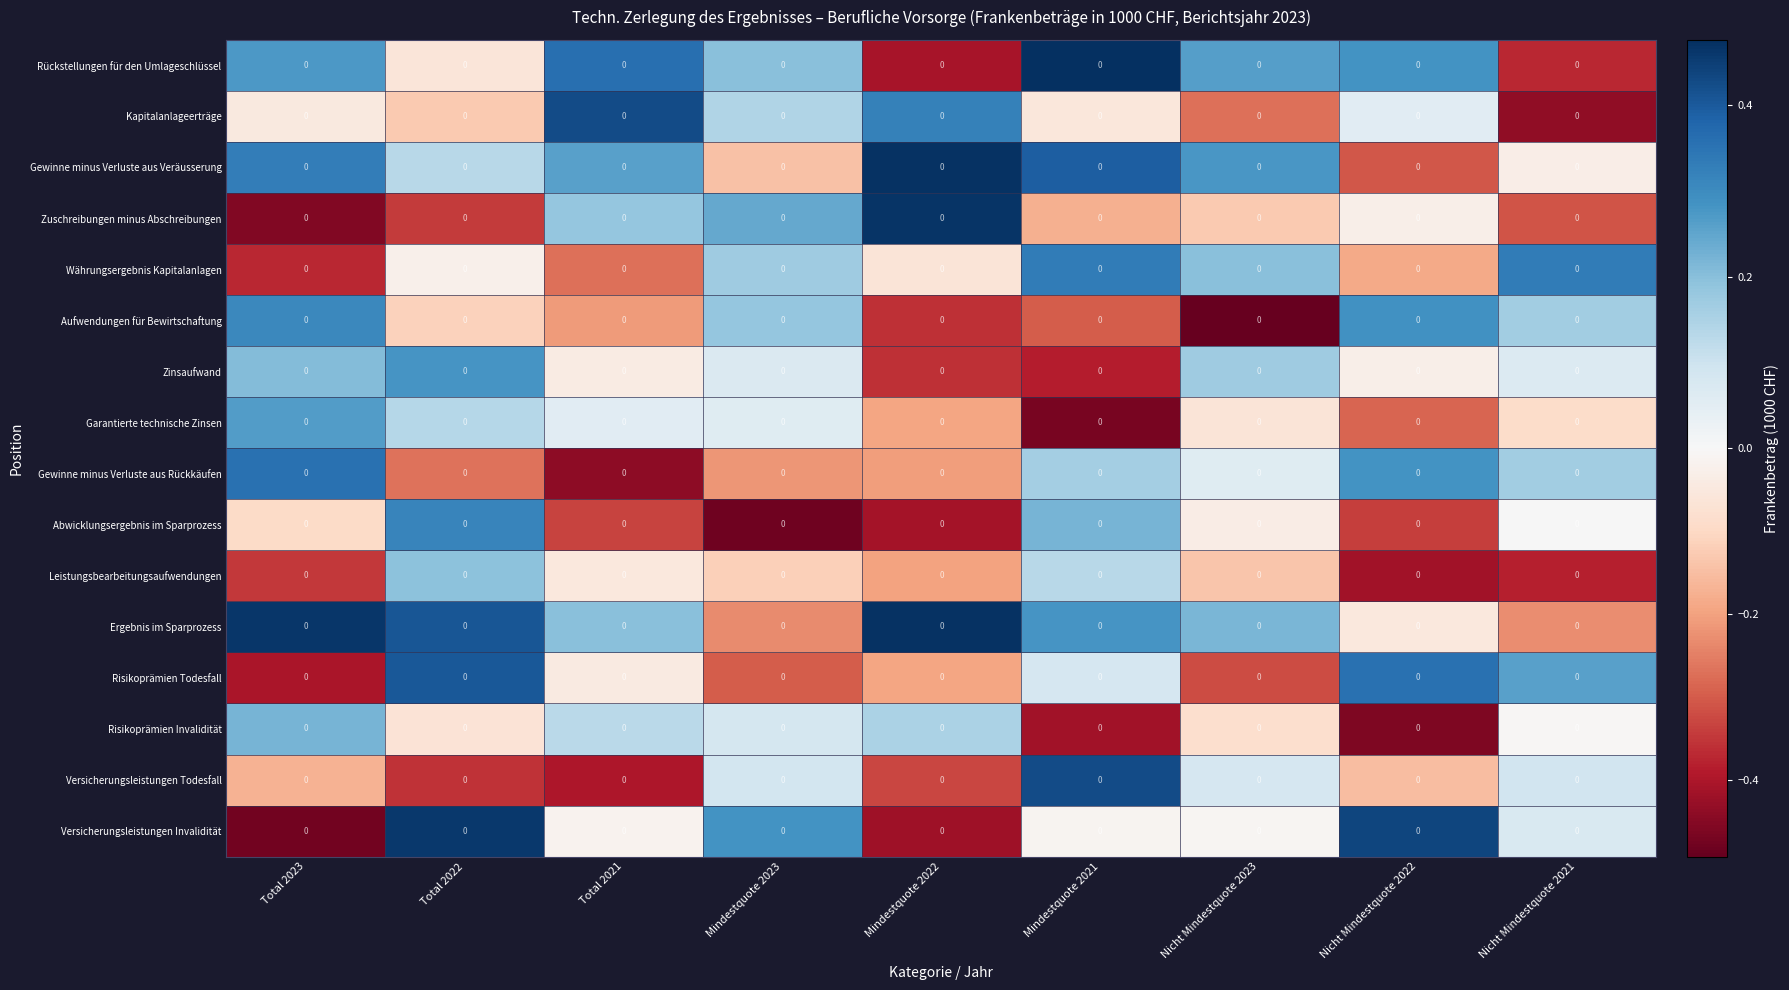

List the series in order of their peak value, lowest first.

Leistungsbearbeitungsaufwendungen, Risikoprämien Invalidität, Garantierte technische Zinsen, Zinsaufwand, Aufwendungen für Bewirtschaftung, Abwicklungsergebnis im Sparprozess, Währungsergebnis Kapitalanlagen, Gewinne minus Verluste aus Rückkäufen, Risikoprämien Todesfall, Versicherungsleistungen Todesfall, Kapitalanlageerträge, Versicherungsleistungen Invalidität, Zuschreibungen minus Abschreibungen, Ergebnis im Sparprozess, Gewinne minus Verluste aus Veräusserung, Rückstellungen für den Umlageschlüssel